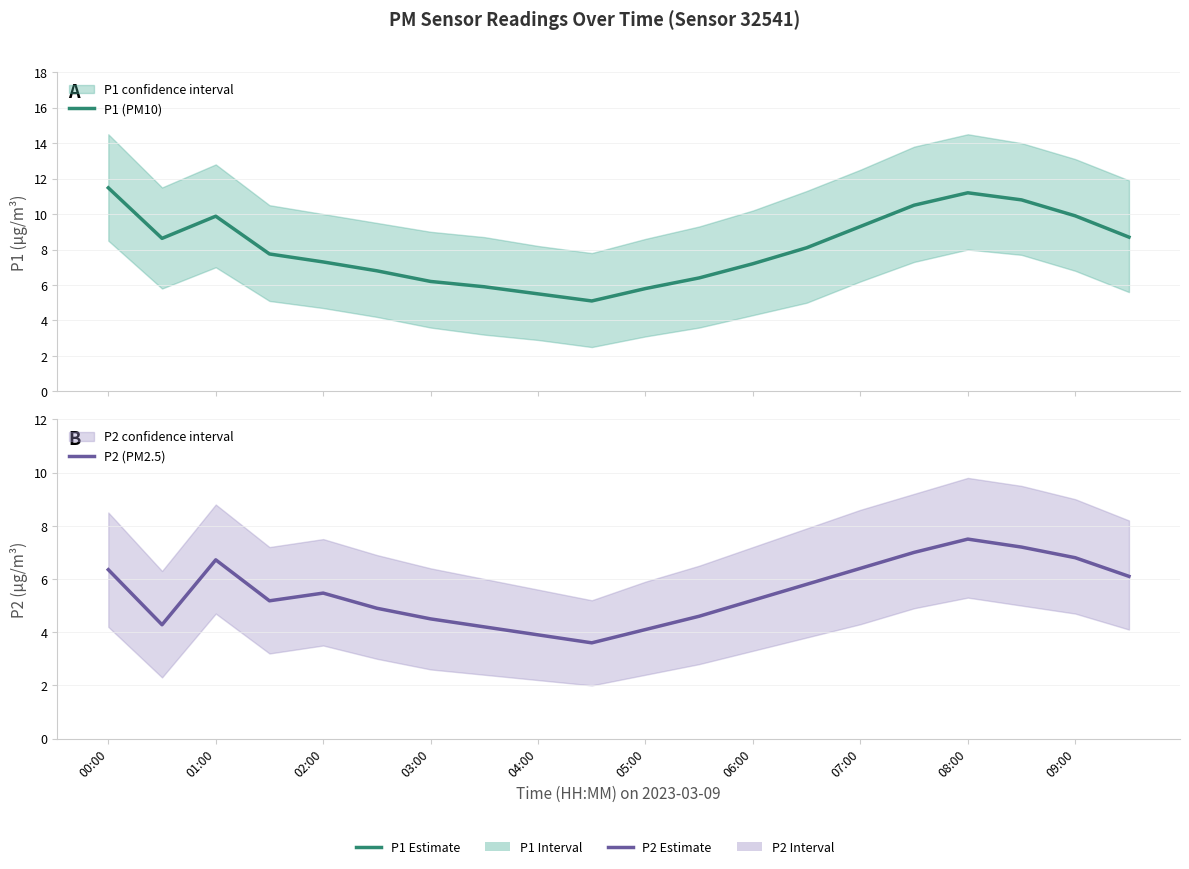

List the series in order of their overall mean, lowest first.

P2 (PM2.5), P1 (PM10)